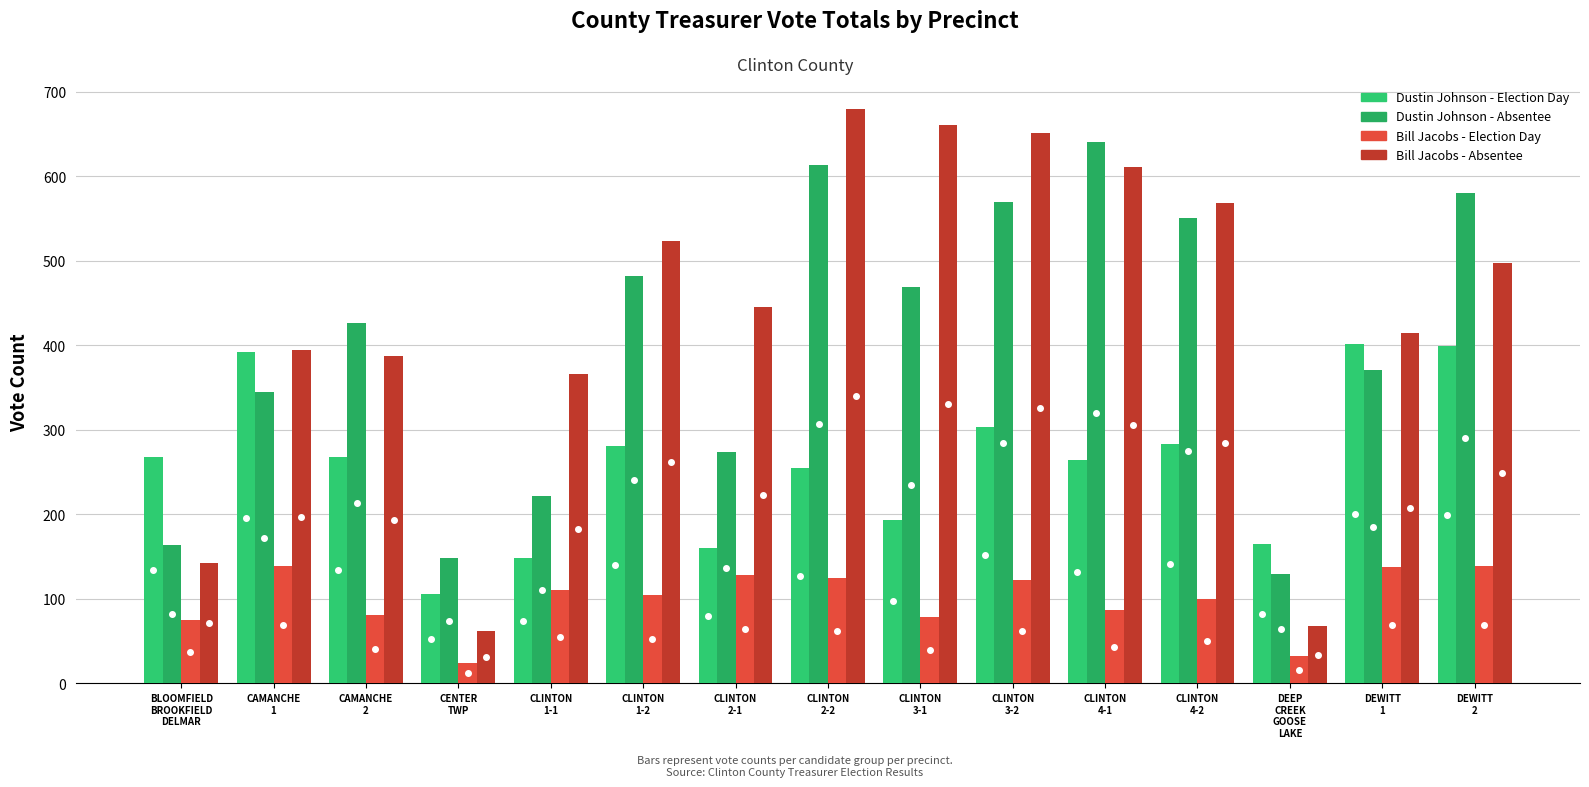

Which label corresponds to the largest value in the chart?

CLINTON
2-2